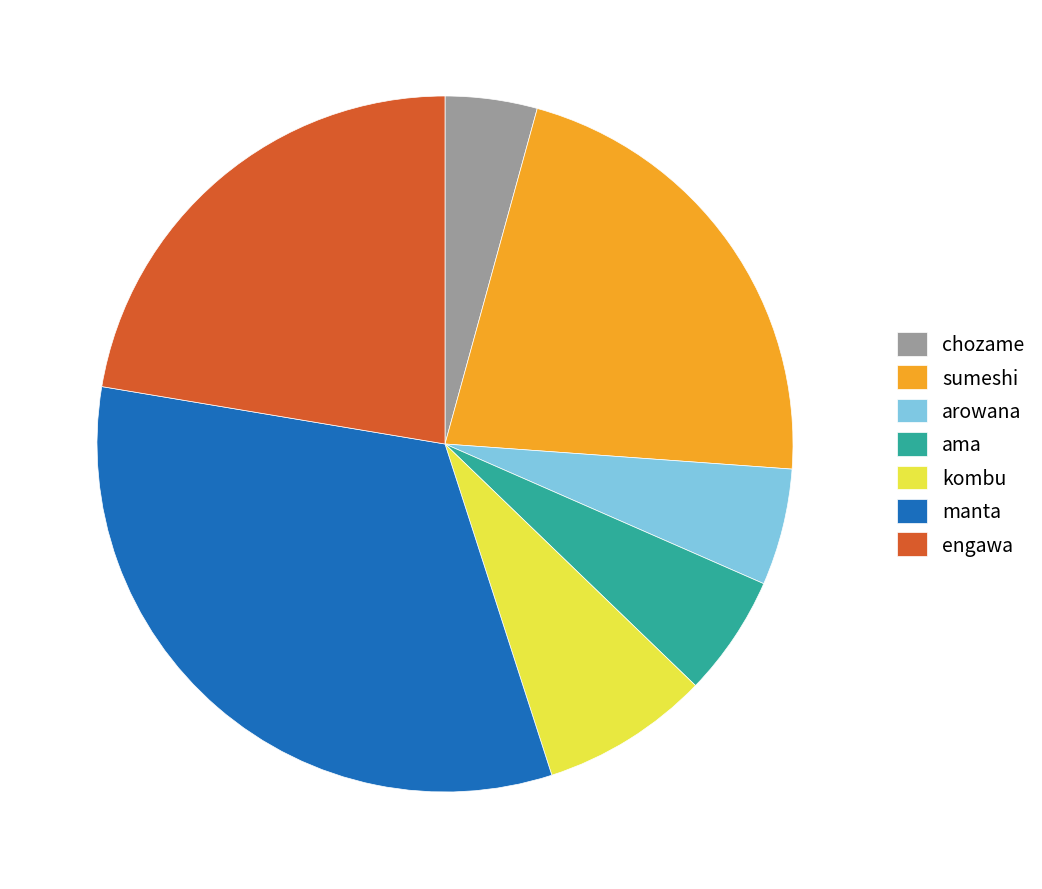

What is the smallest slice in the pie chart?

chozame